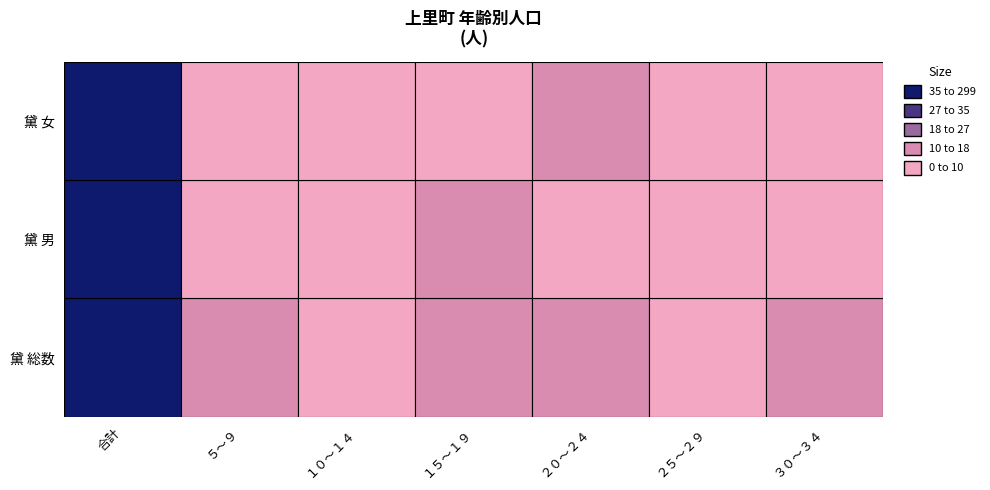

At which category is the sum across all series the highest?

合計